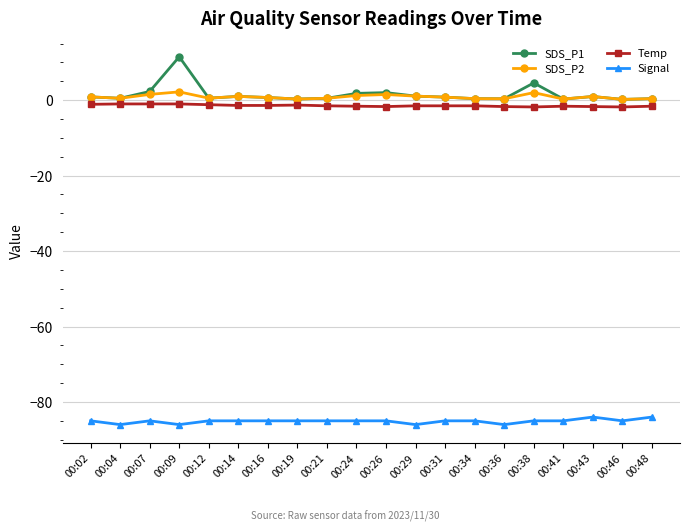

Is the value of Signal at 00:31 greater than the value of SDS_P2 at 00:41?

No